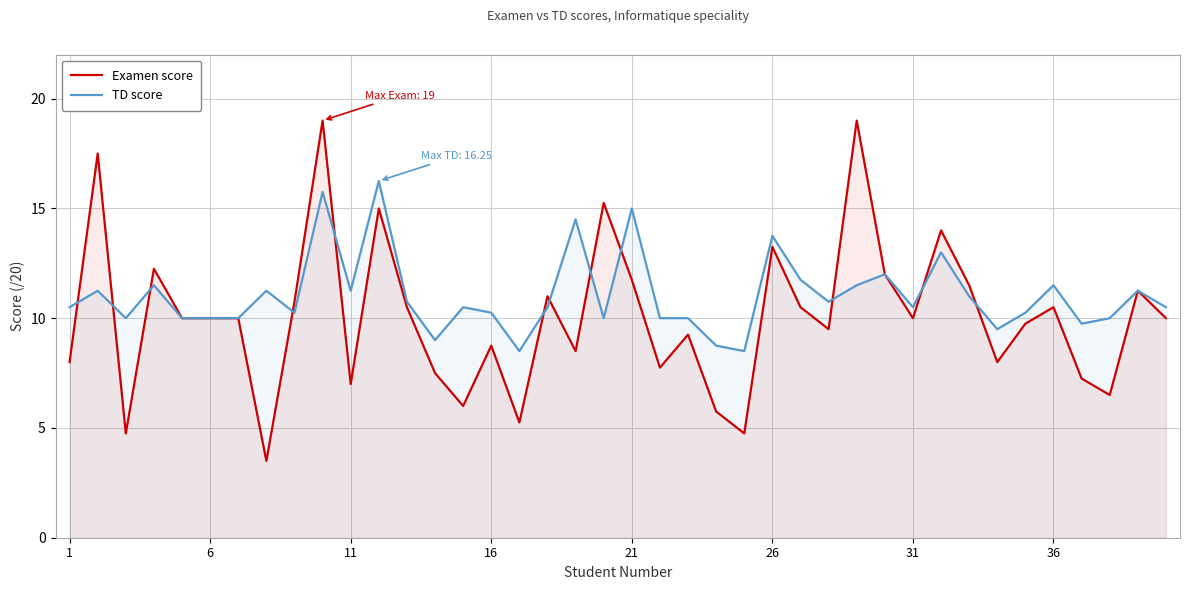

What is the lowest value of the TD score series?

8.5